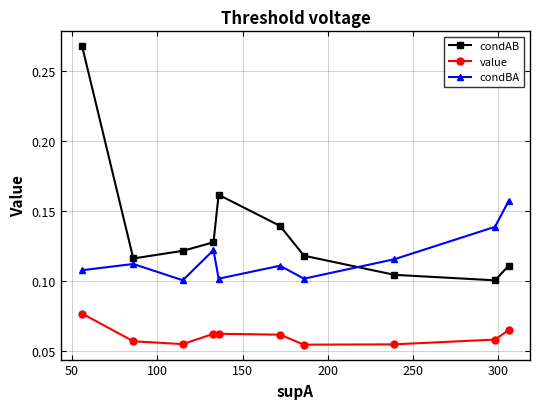

True or false: value has more than 2 interior local peaks.

False